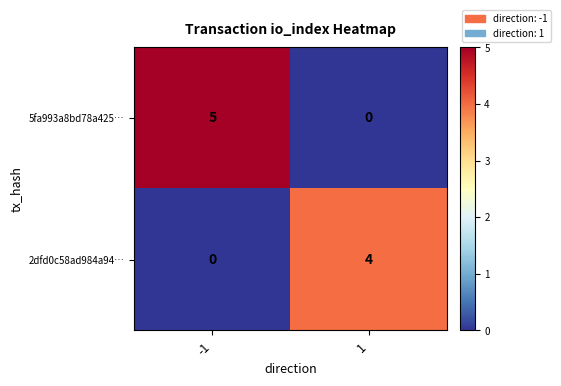

The value of 2dfd0c58ad984a94… at -1 is -3. True or false?

False